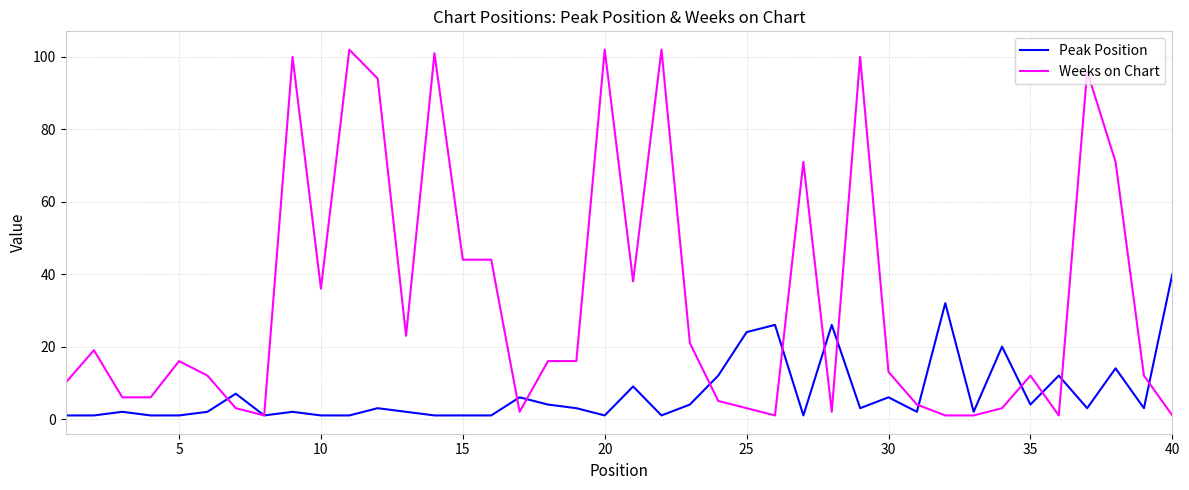

What is the difference between the second highest and second lowest values in the Weeks on Chart series?

101